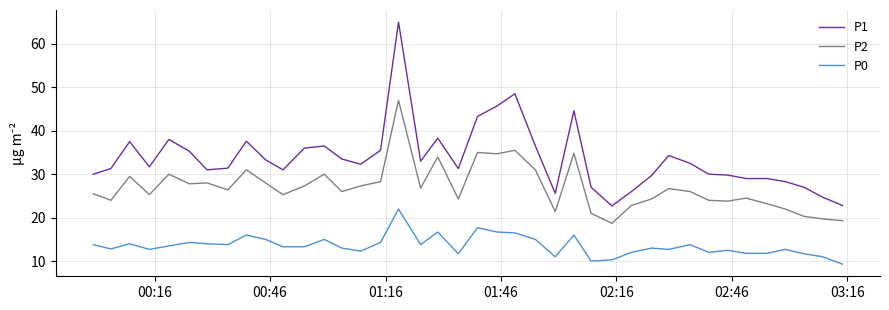

What is the minimum value for P1?

22.7